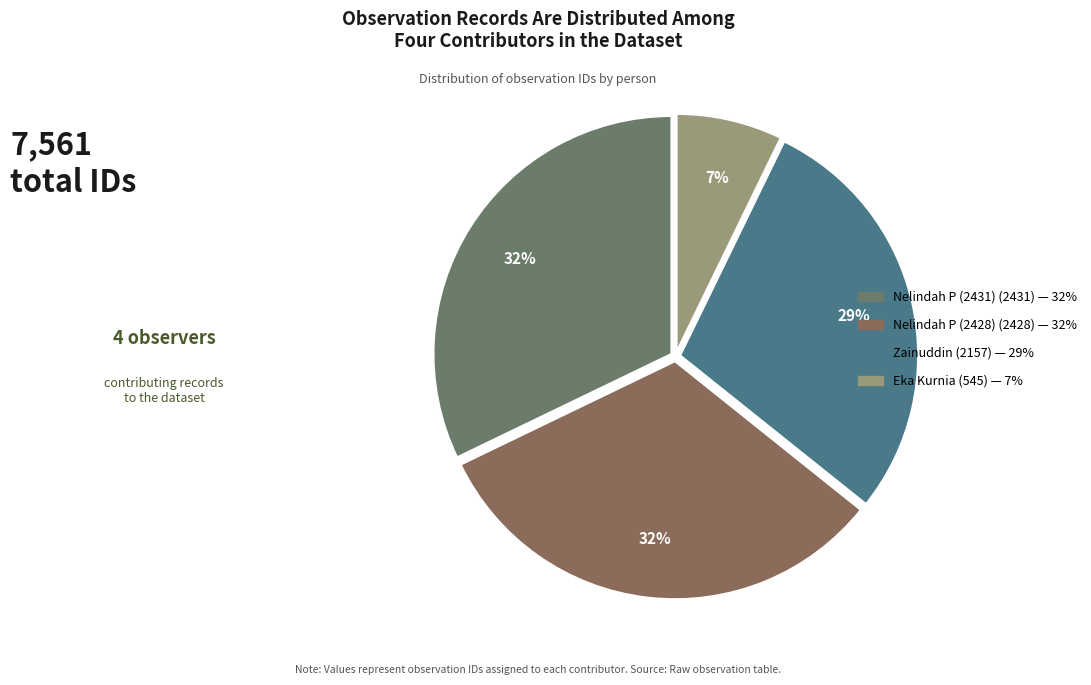

The Eka Kurnia slice represents 1% of the pie. True or false?

False